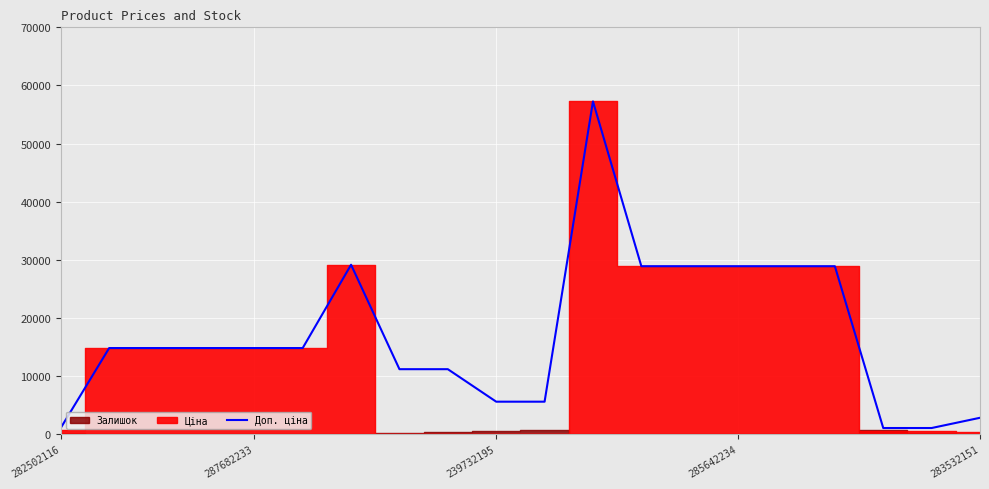

Reading right to left, transcribe all the data shown in this chart.

2821.2	1060.0	1060.0	28901.7	28901.7	28901.7	28901.7	28901.7	57258.0	5591.0	5591.0	11182.0	11182.0	29152.3	14817.6	14817.6	14817.6	14817.6	14817.6	1087.0